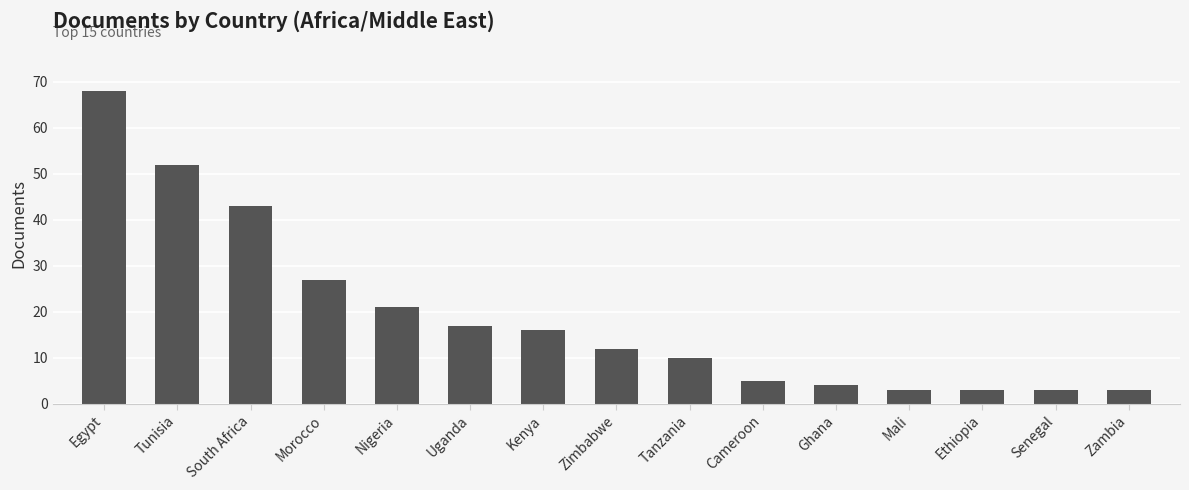

What is the maximum value shown in the chart?

68